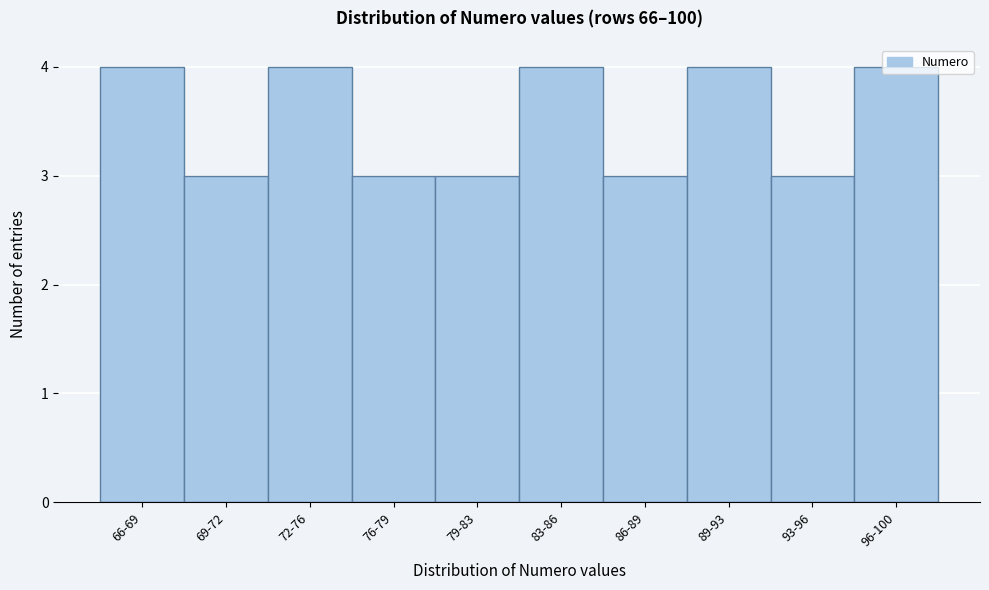

What is the ratio of the value at 72-76 to the value at 66-69?

1.0